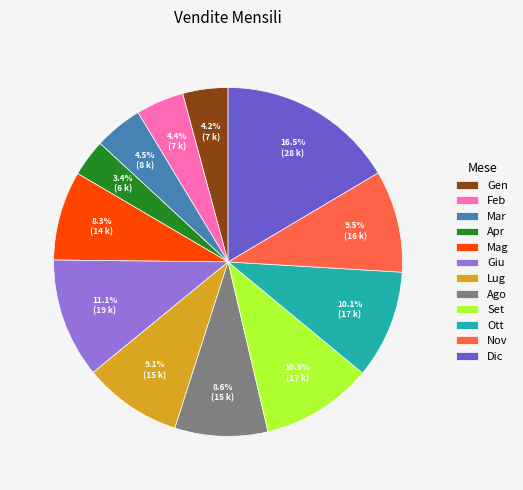

To the nearest percent, what percentage of the pie is Gen?

4%